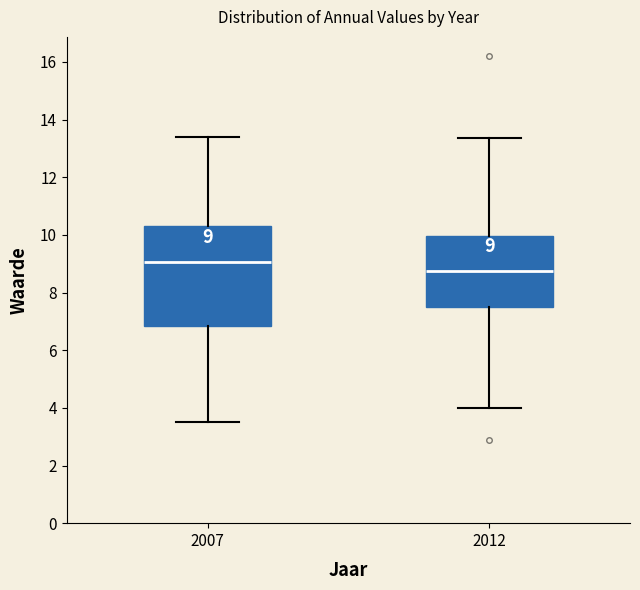

Which box is the tallest, from its lower edge to its upper edge?

2007